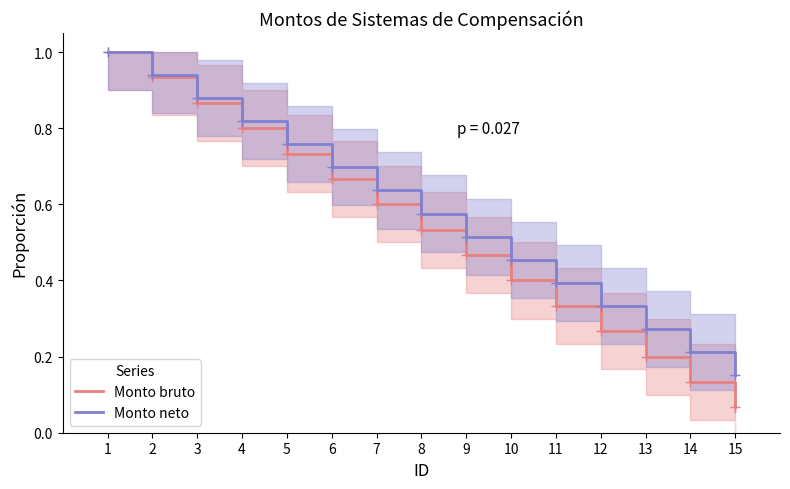

What is the maximum value for Monto neto?

1.0